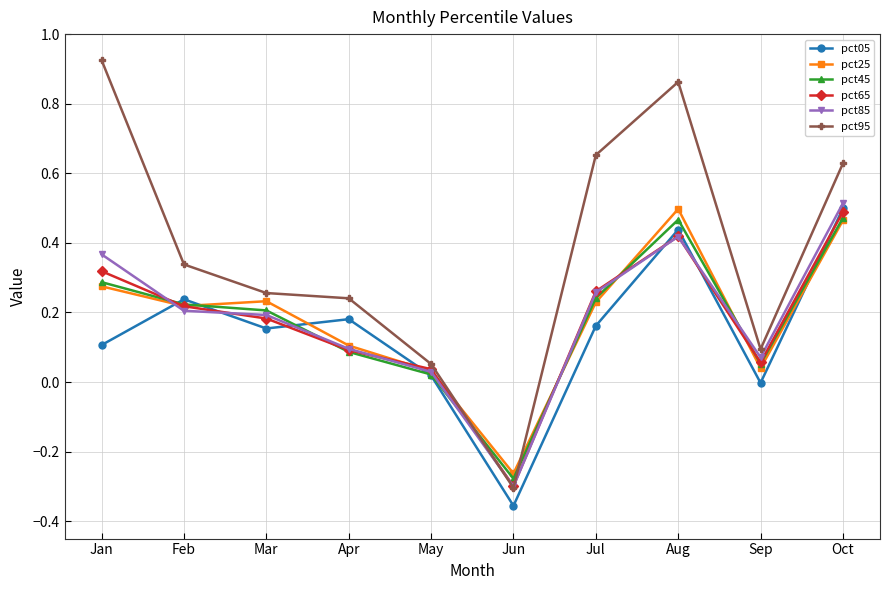

The pct95 series shows 0.5 at Feb. True or false?

False